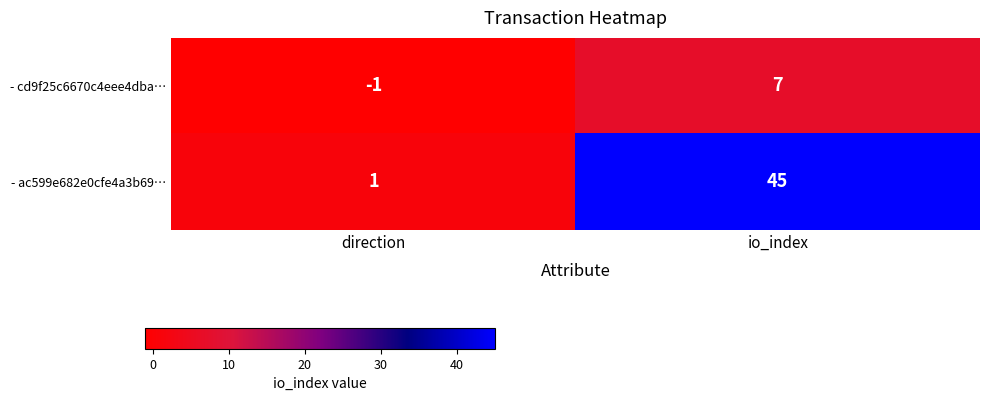

Rank the series by their average value, from lowest to highest.

- cd9f25c6670c4eee4dba…, - ac599e682e0cfe4a3b69…